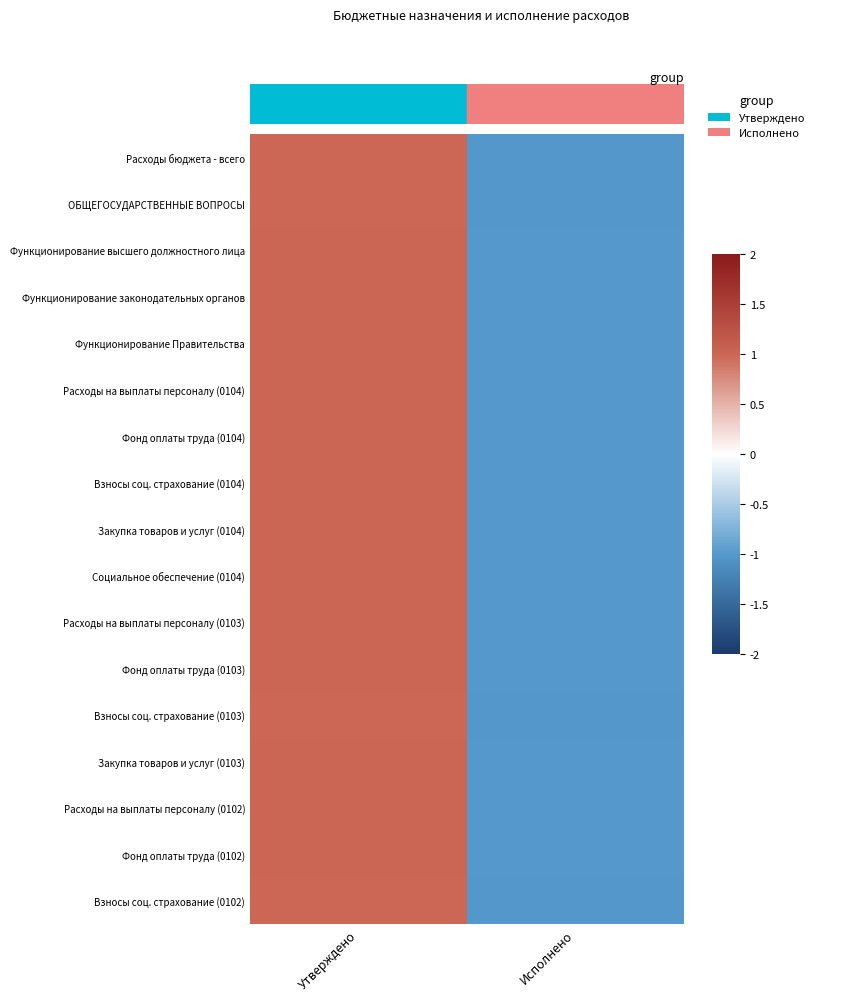

What is the total value across all series at Исполнено?

-17.0